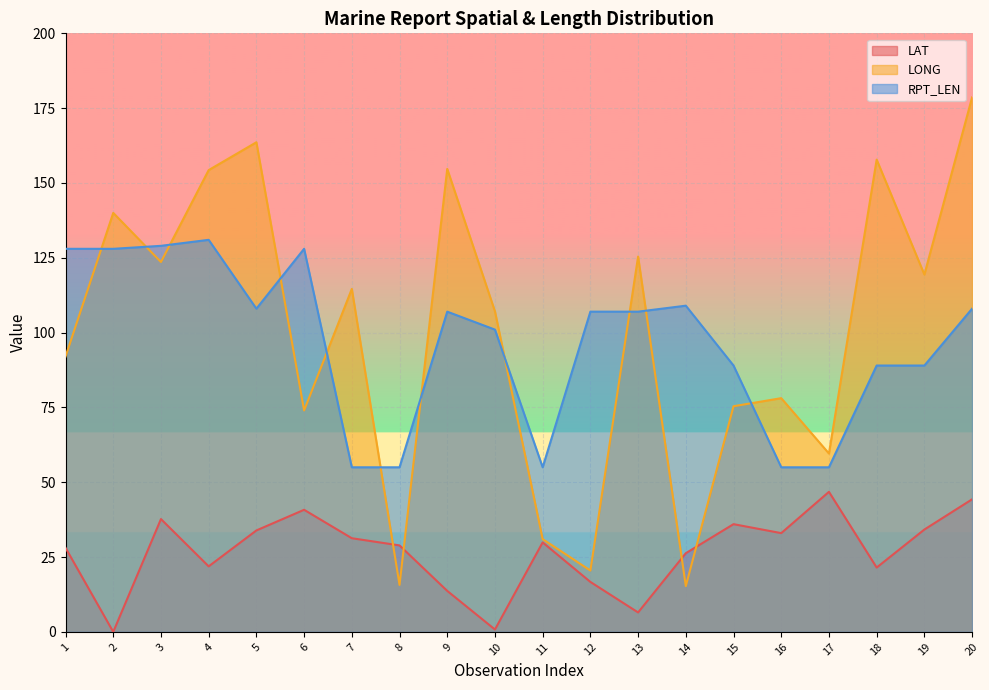

How many interior local peaks does the RPT_LEN series have?

4